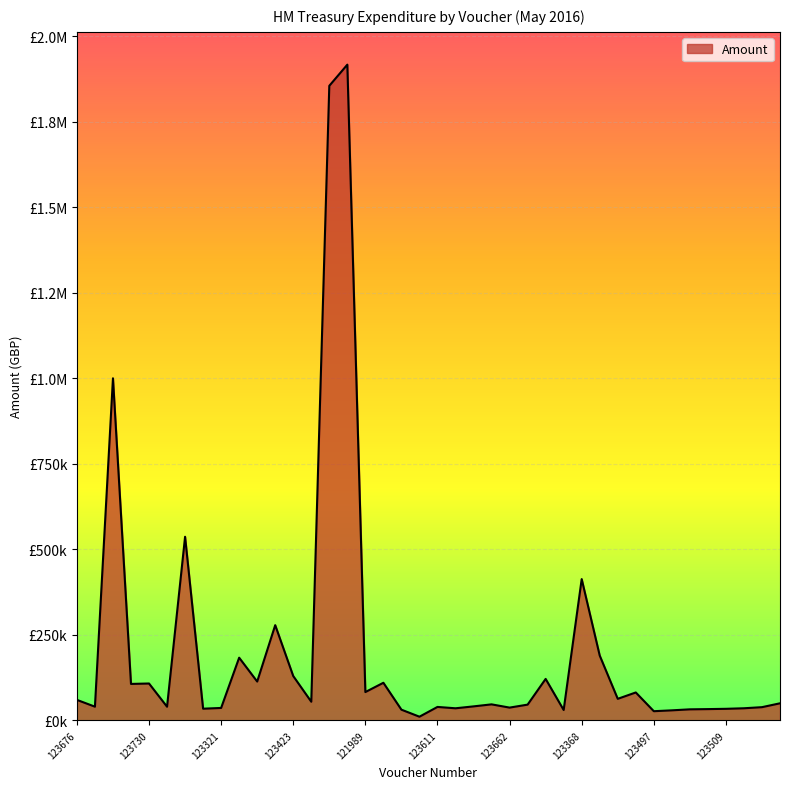

List the labels in order of value, smallest first.

118281, 123497, 123513, 123612, 121011, 123512, 123459, 123509, 123616, 123551, 123495, 123321, 123662, 123505, 123611, 123800, 123489, 123283, 123809, 123593, 123492, 123435, 123676, 123601, 123631, 121989, 123464, 123730, 123103, 122993, 123747, 123423, 123742, 123583, 123591, 123368, 123608, 123421, 123664, 123665